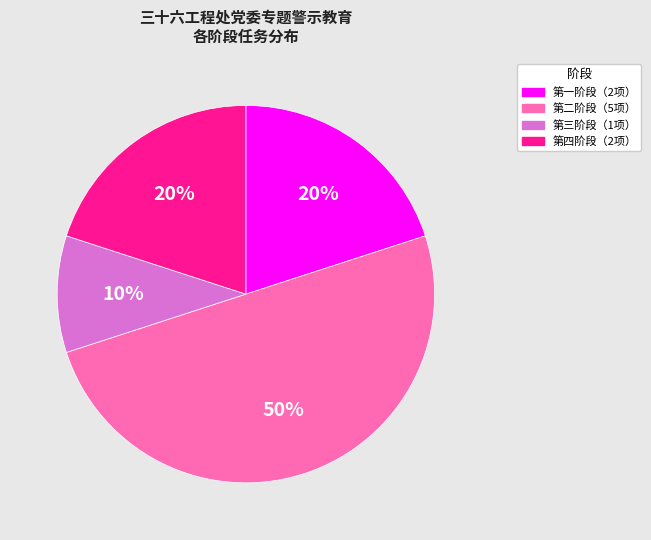

To the nearest percent, what is the average slice percentage?

25%